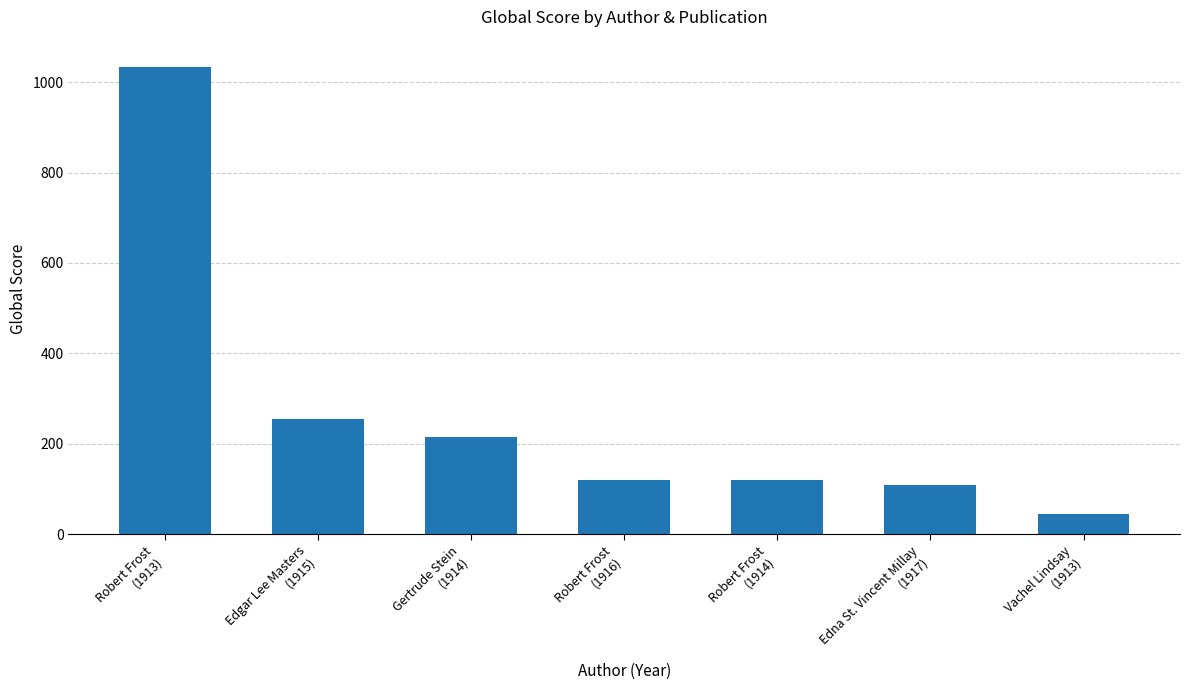

Does the chart contain any negative values?

No